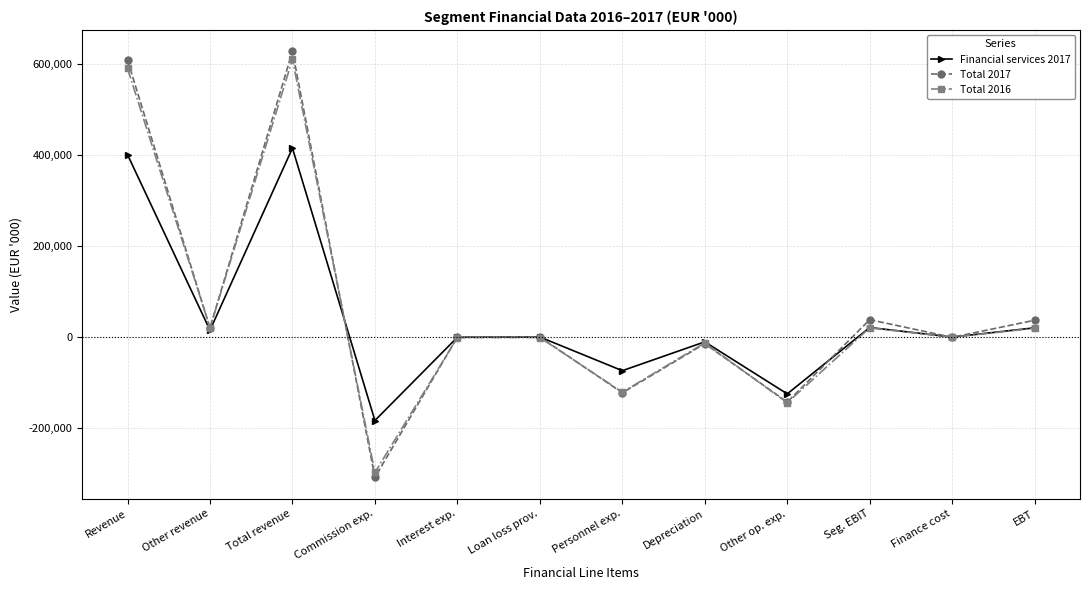

Which series has the largest range (max minus min)?

Total 2017